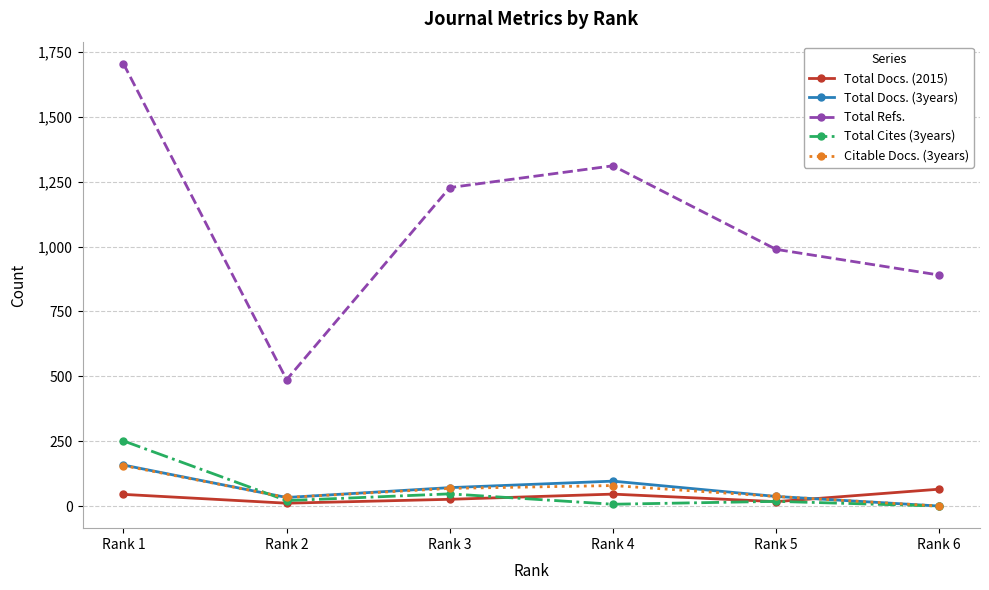

Which series has the largest total across all categories?

Total Refs.